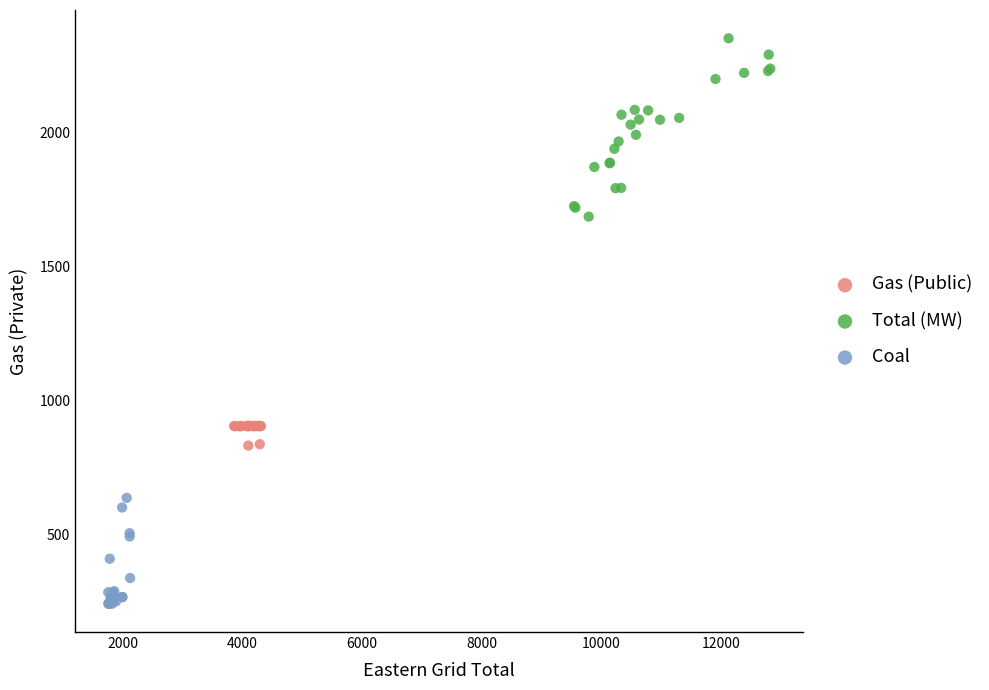

Which series has the largest Y range (max minus min)?

Total (MW)